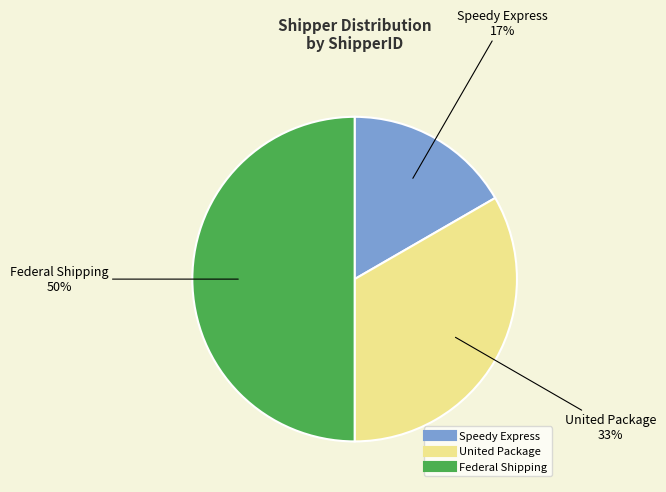

Count the number of slices in the pie.

3